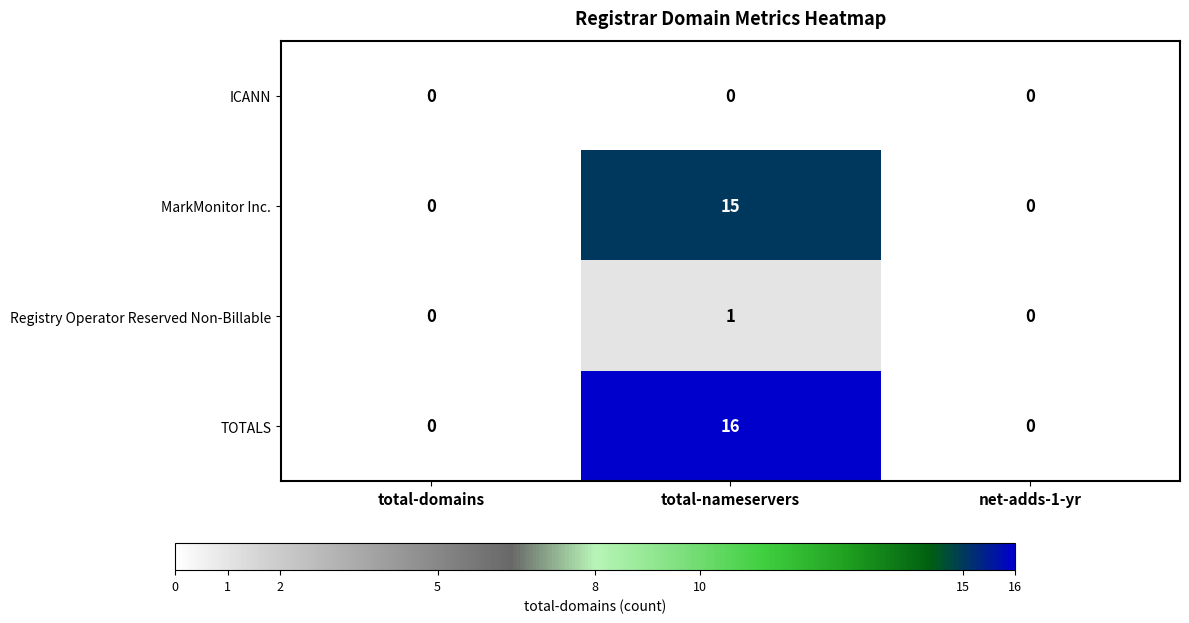

List the series in order of their peak value, highest first.

TOTALS, MarkMonitor Inc., Registry Operator Reserved Non-Billable, ICANN